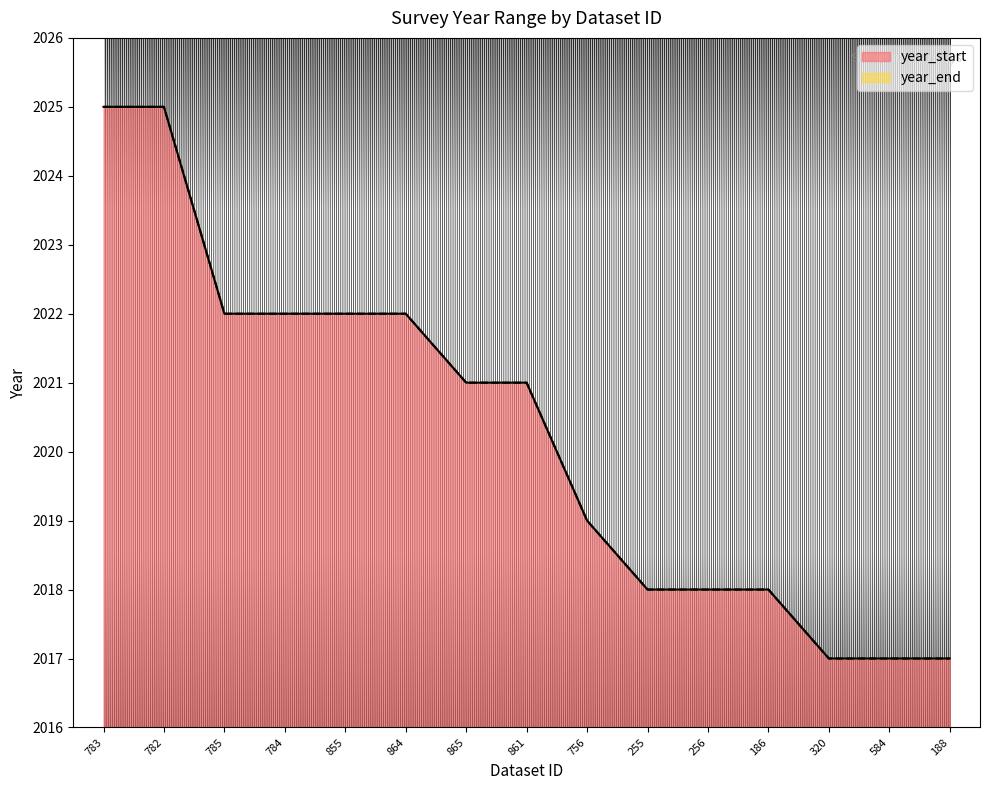

At which label is year_start closest to 2021?

865